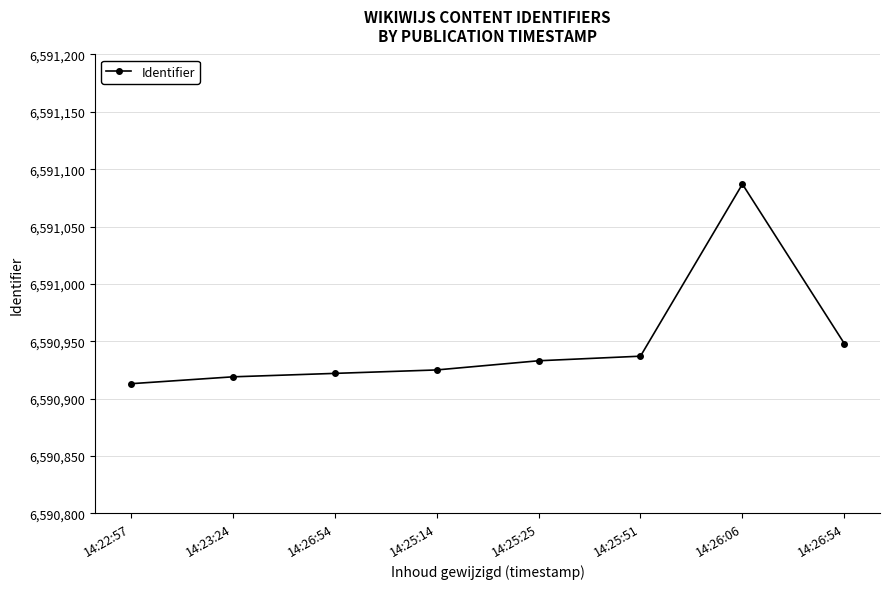

How many categories are shown in the chart?

8